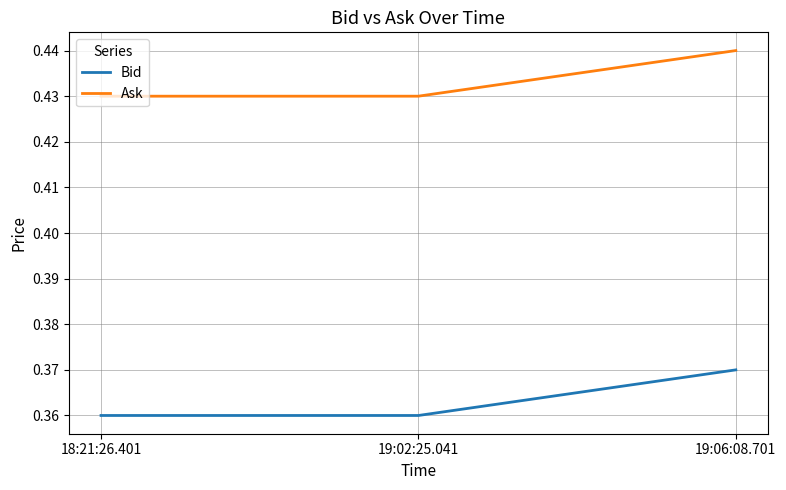

List the series in order of their overall mean, highest first.

Ask, Bid